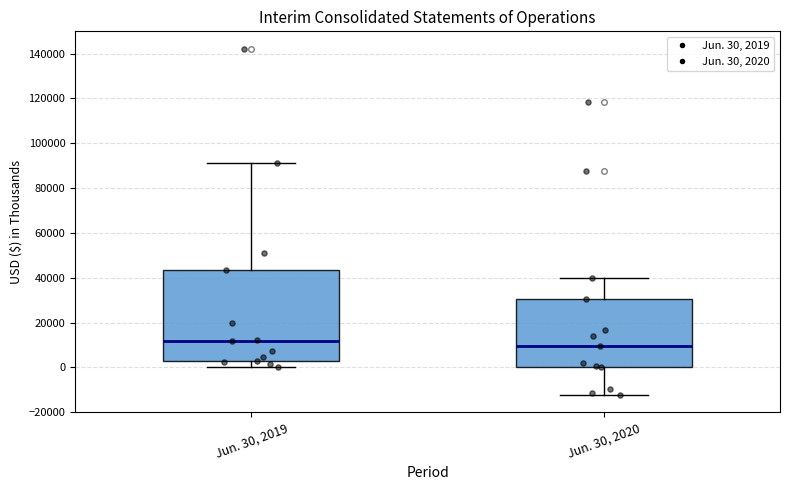

Comparing the boxes themselves (not the whiskers), which one is the tallest?

Jun. 30, 2019